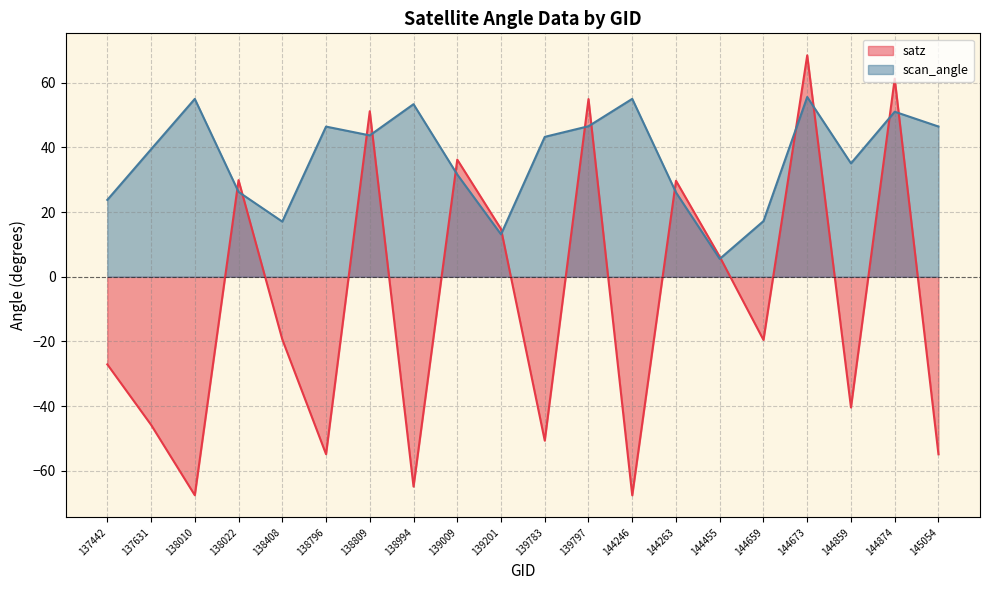

What is the difference between the satz values at 139797 and 138408?

74.3